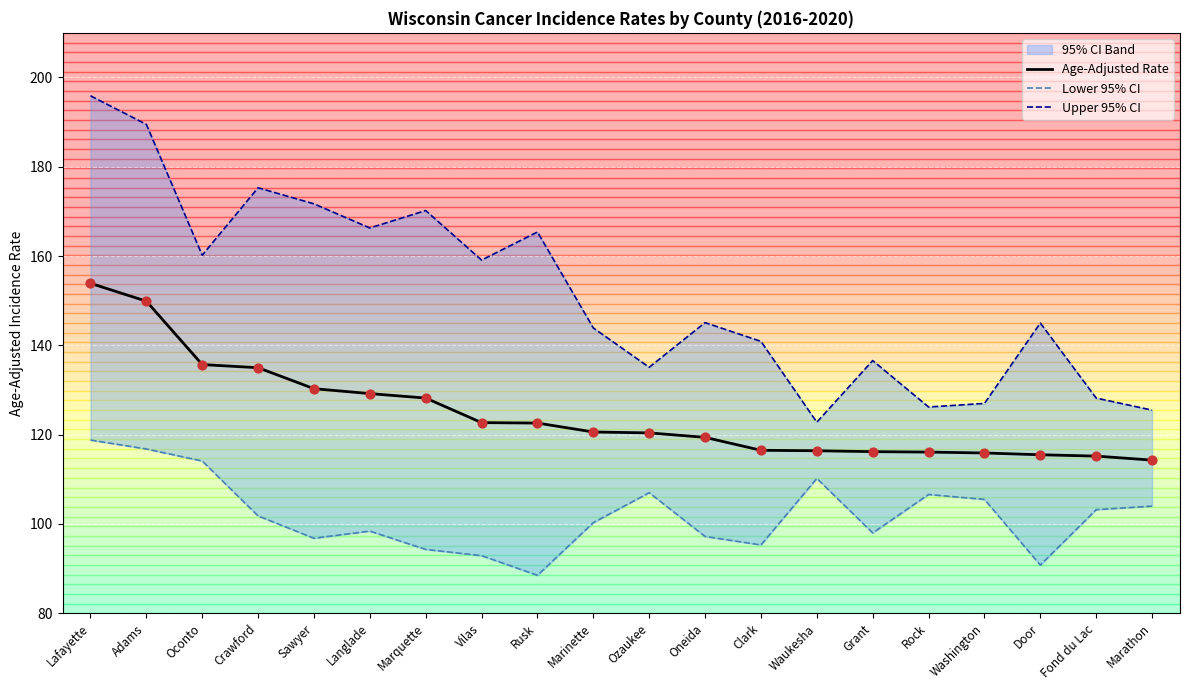

Which series has the widest spread of Y values?

Upper 95% CI